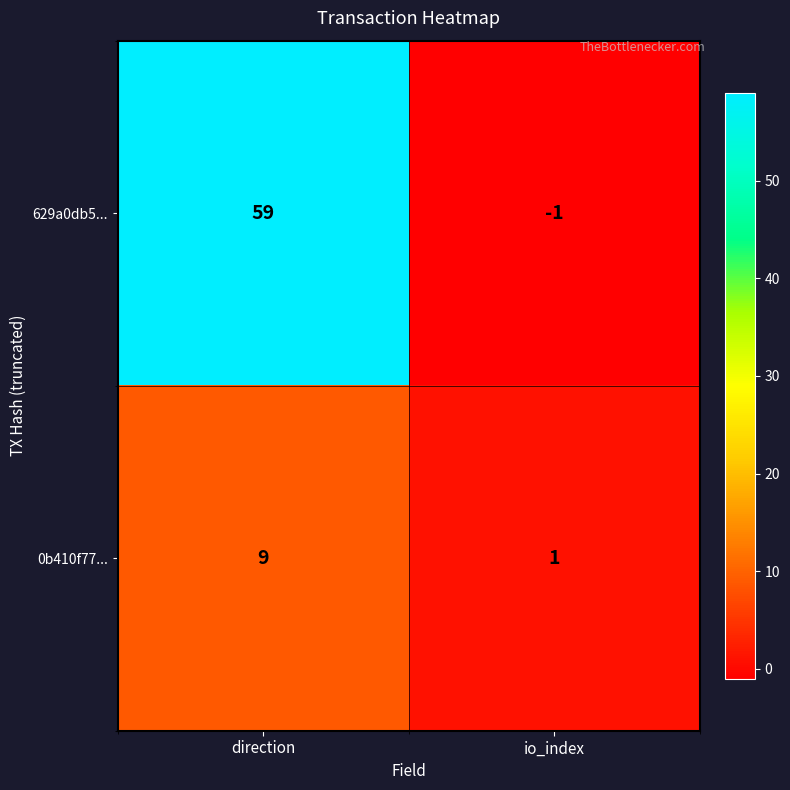

What is the maximum value shown in the chart?

59